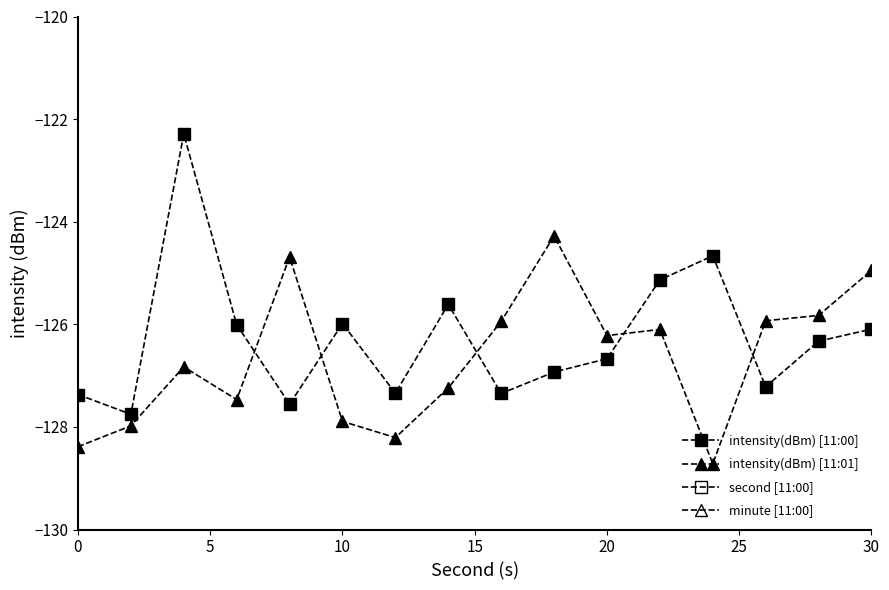

What is the total value across all series at 0?

-255.8